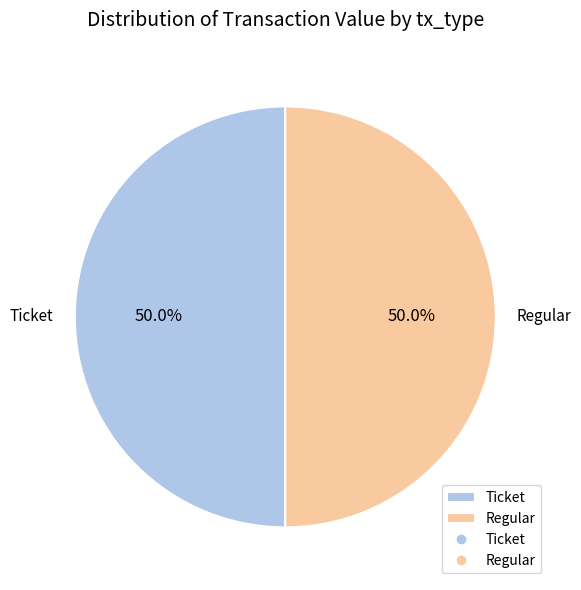

Approximately how many times larger is the value at Regular compared to Ticket?

1.0